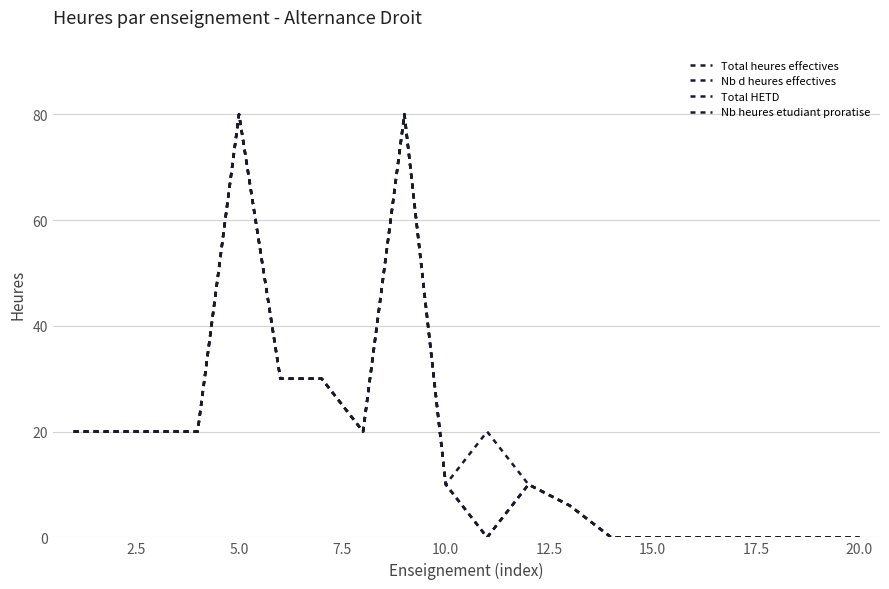

Does the chart have visible grid lines?

Yes